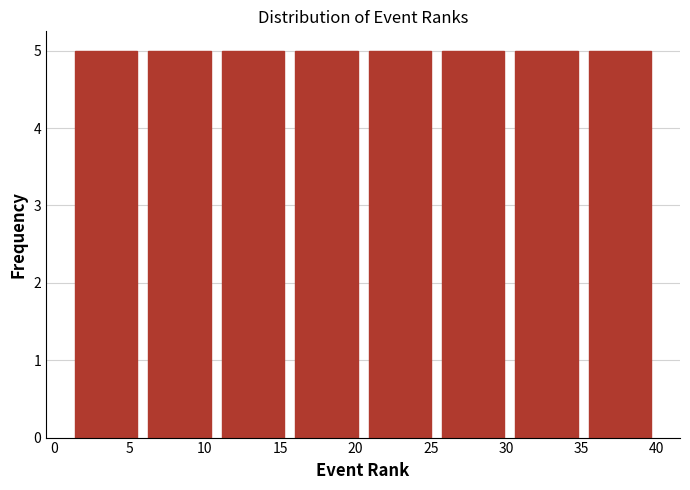

Reading left to right, list every bar in this chart as the range it spans on the x-axis followed by its height. Neither the bar edges nor the heights are printed on the chart, so give them approximately, as read against the axes.

1.0 to 6.0: 5
6.0 to 11.0: 5
11.0 to 15.5: 5
15.5 to 20.5: 5
20.5 to 25.5: 5
25.5 to 30.5: 5
30.5 to 35.0: 5
35.0 to 40.0: 5